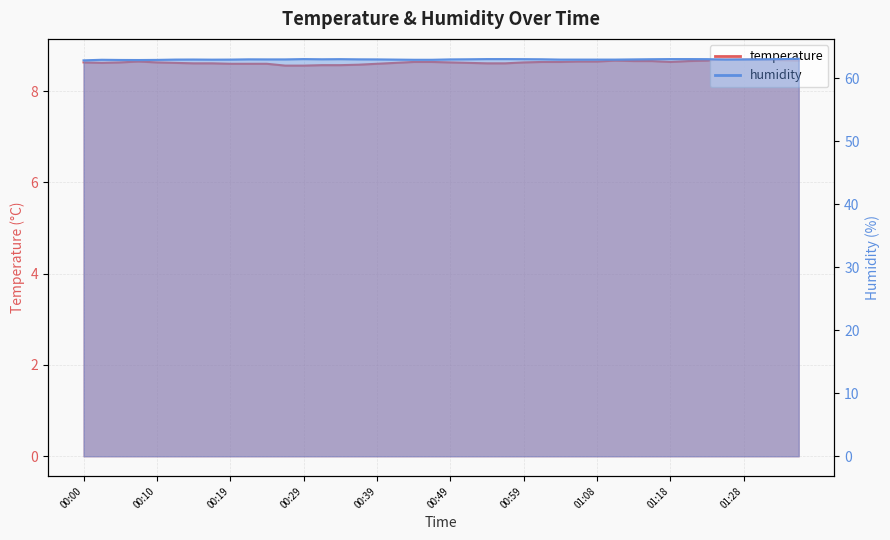

Reading left to right, what are all the values shown in this chart?

temperature: 00:00=8.6	00:02=8.6	00:05=8.6	00:07=8.7	00:10=8.6	00:12=8.6	00:15=8.6	00:17=8.6	00:19=8.6	00:22=8.6	00:24=8.6	00:27=8.6	00:29=8.6	00:32=8.6	00:34=8.6	00:36=8.6	00:39=8.6	00:41=8.6	00:44=8.6	00:46=8.6	00:49=8.6	00:51=8.6	00:54=8.6	00:56=8.6	00:59=8.6	01:01=8.6	01:03=8.6	01:06=8.7	01:08=8.7	01:11=8.7	01:13=8.7	01:16=8.7	01:18=8.6	01:21=8.7	01:23=8.7	01:26=8.7	01:28=8.7	01:31=8.7	01:33=8.7	01:35=8.7
humidity: 00:00=62.8	00:02=62.9	00:05=62.9	00:07=62.9	00:10=62.9	00:12=63.0	00:15=63.0	00:17=62.9	00:19=63.0	00:22=63.0	00:24=63.0	00:27=63.0	00:29=63.0	00:32=63.0	00:34=63.0	00:36=63.0	00:39=63.0	00:41=63.0	00:44=62.9	00:46=62.9	00:49=63.0	00:51=63.0	00:54=63.0	00:56=63.0	00:59=63.0	01:01=63.0	01:03=63.0	01:06=63.0	01:08=63.0	01:11=63.0	01:13=63.0	01:16=63.0	01:18=63.0	01:21=63.0	01:23=63.0	01:26=63.0	01:28=63.0	01:31=63.0	01:33=63.0	01:35=63.1